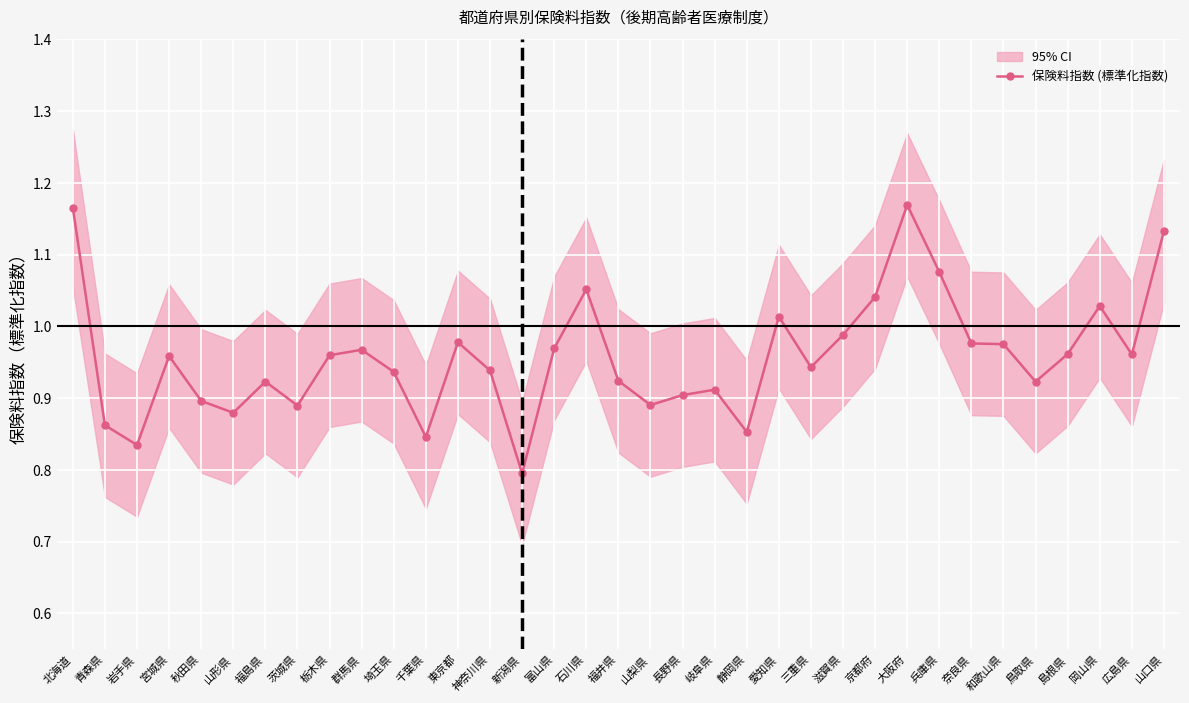

Reading left to right, what are all the values shown in this chart?

北海道=1.2	青森県=0.9	岩手県=0.8	宮城県=1.0	秋田県=0.9	山形県=0.9	福島県=0.9	茨城県=0.9	栃木県=1.0	群馬県=1.0	埼玉県=0.9	千葉県=0.8	東京都=1.0	神奈川県=0.9	新潟県=0.8	富山県=1.0	石川県=1.1	福井県=0.9	山梨県=0.9	長野県=0.9	岐阜県=0.9	静岡県=0.9	愛知県=1.0	三重県=0.9	滋賀県=1.0	京都府=1.0	大阪府=1.2	兵庫県=1.1	奈良県=1.0	和歌山県=1.0	鳥取県=0.9	島根県=1.0	岡山県=1.0	広島県=1.0	山口県=1.1